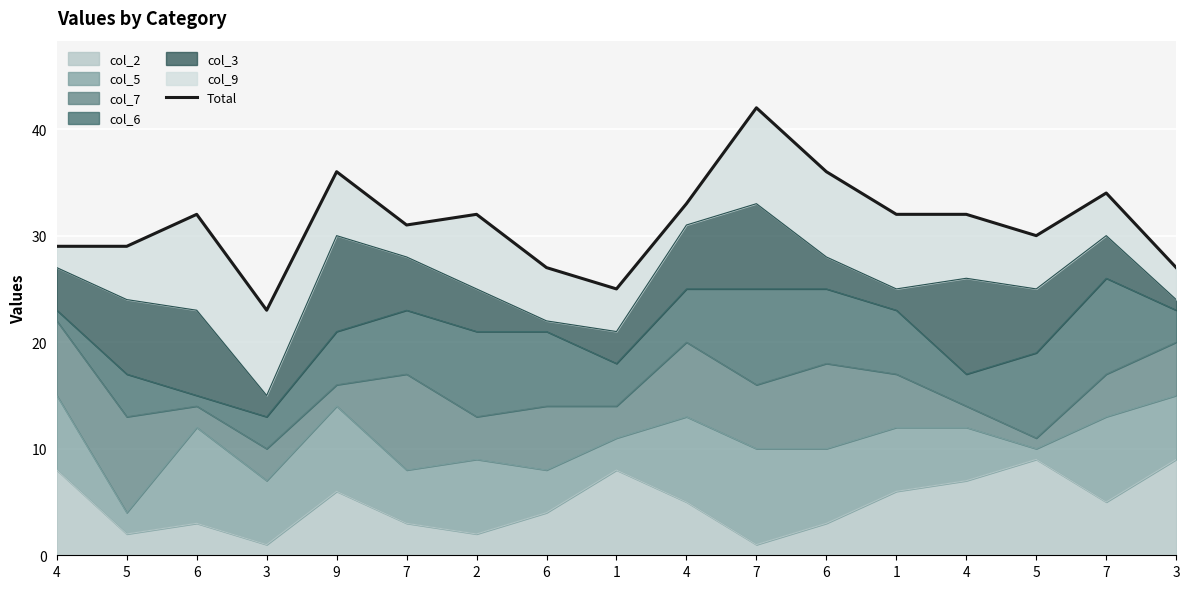

At which label is the value closest to 32?

6